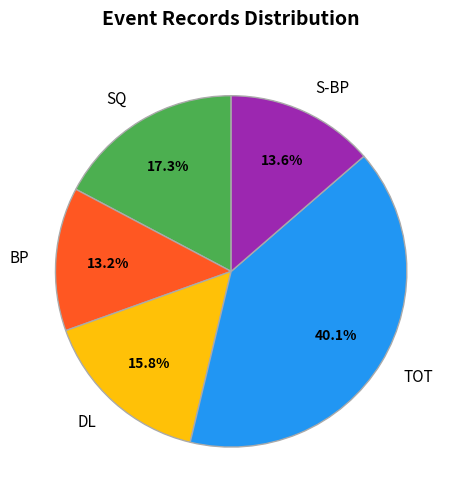

Is there any slice that represents more than half of the pie?

No